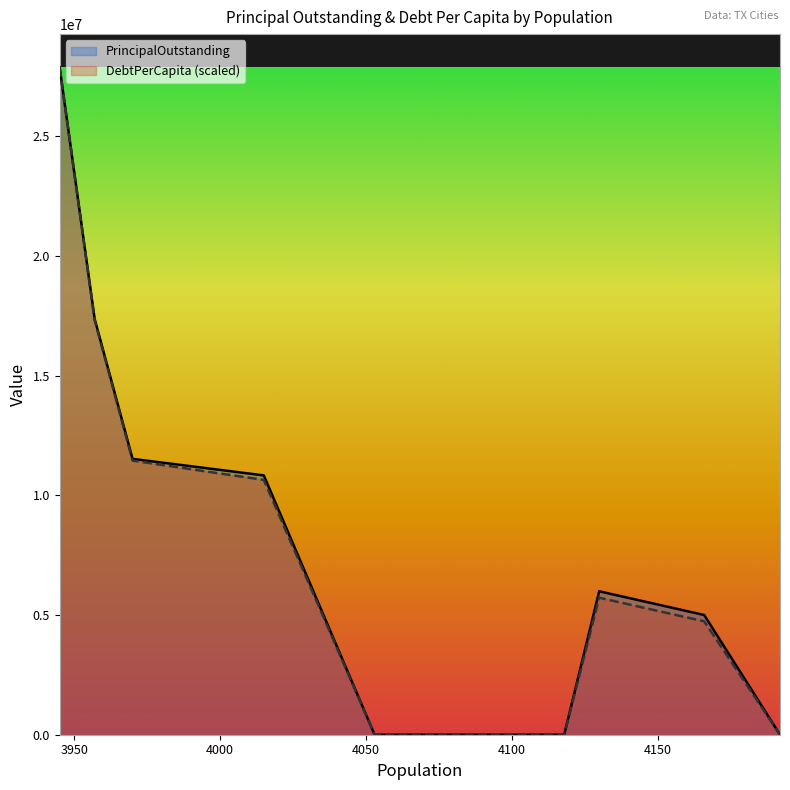

True or false: DebtPerCapita and PrincipalOutstanding intersect in this chart.

False